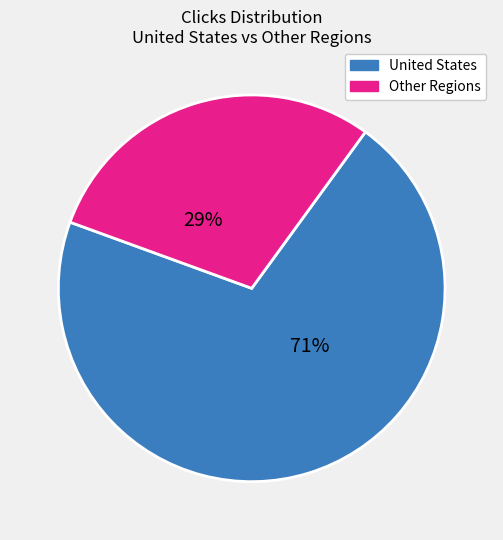

To the nearest percent, what is the average slice percentage?

50%